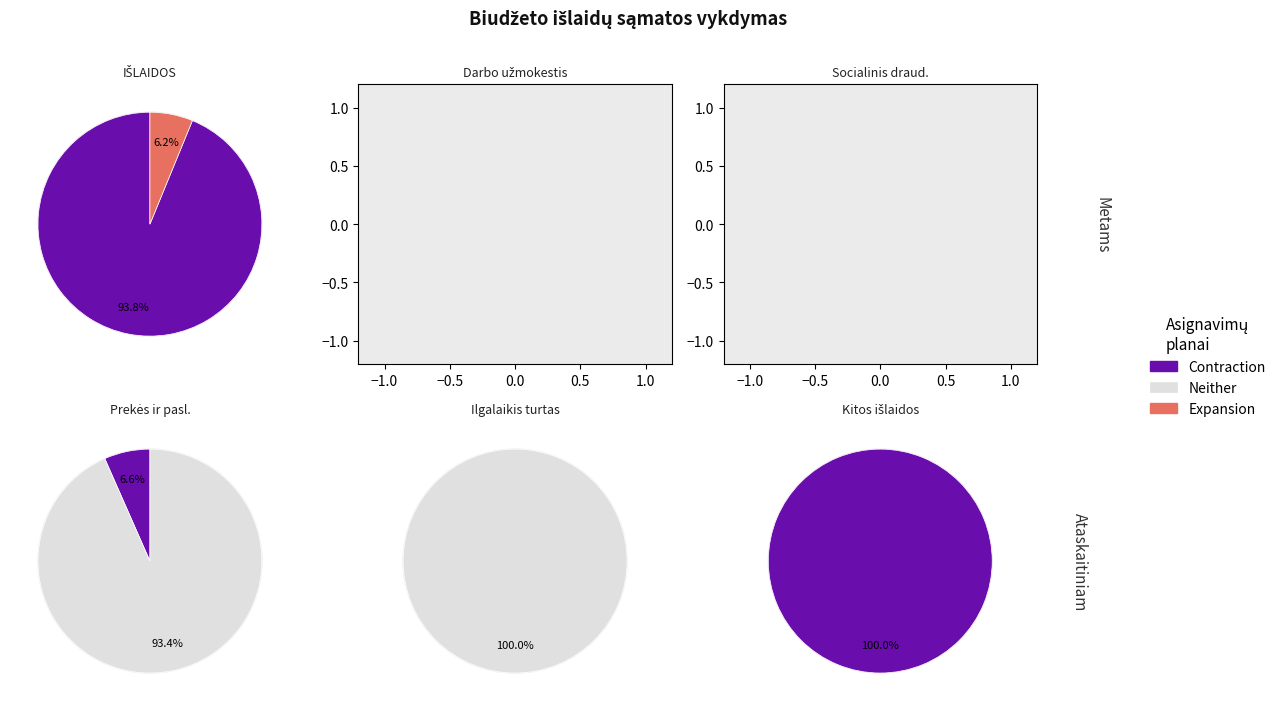

Rank the series by their maximum value, from lowest to highest.

Expansion, Contraction, Neither